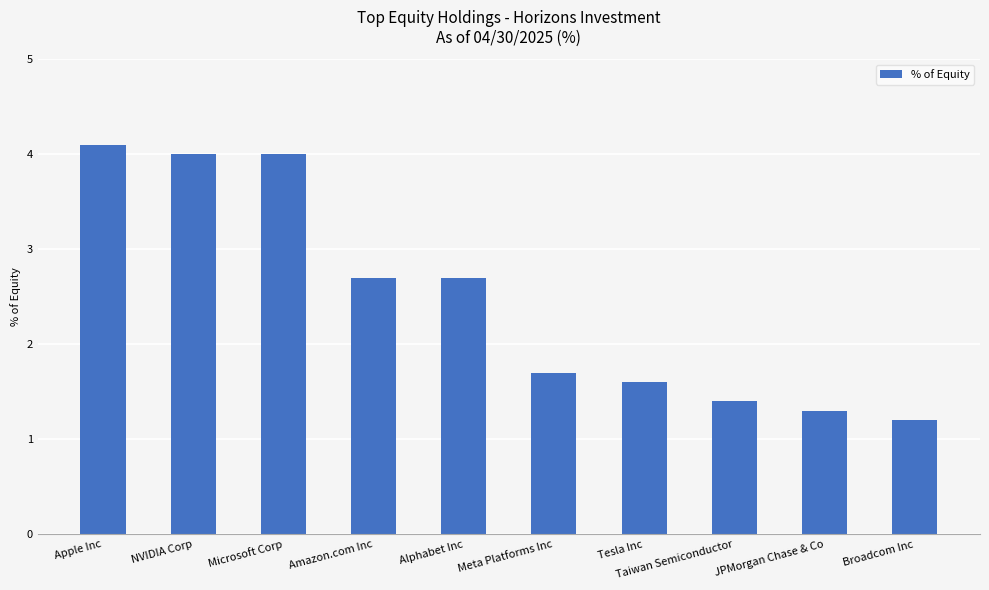

Reading left to right, extract all data points from this chart.

4.1	4.0	4.0	2.7	2.7	1.7	1.6	1.4	1.3	1.2